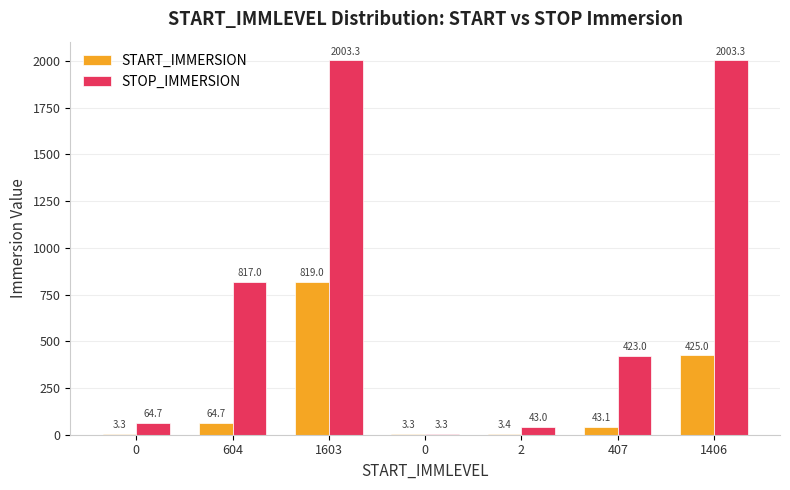

Is it true that STOP_IMMERSION equals 1424.3 at 604?

False